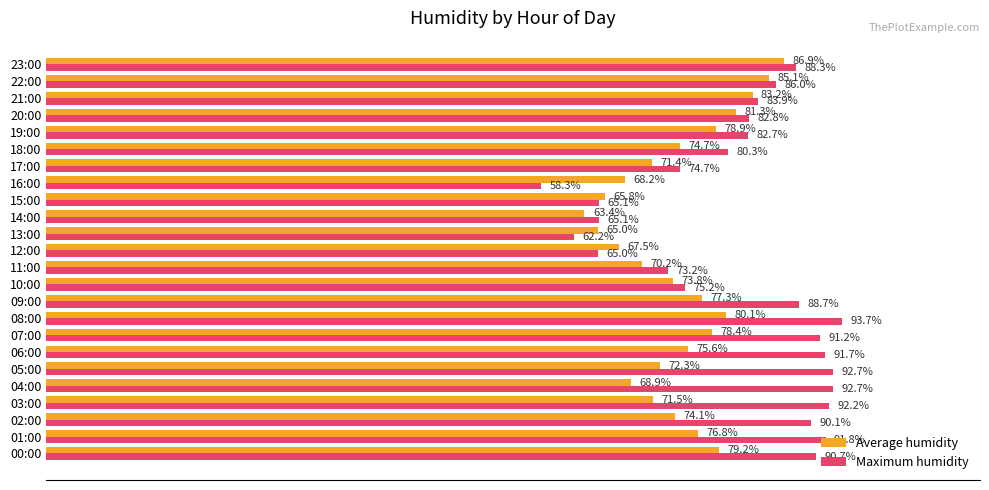

At which category does the chart reach its minimum across all series?

16:00